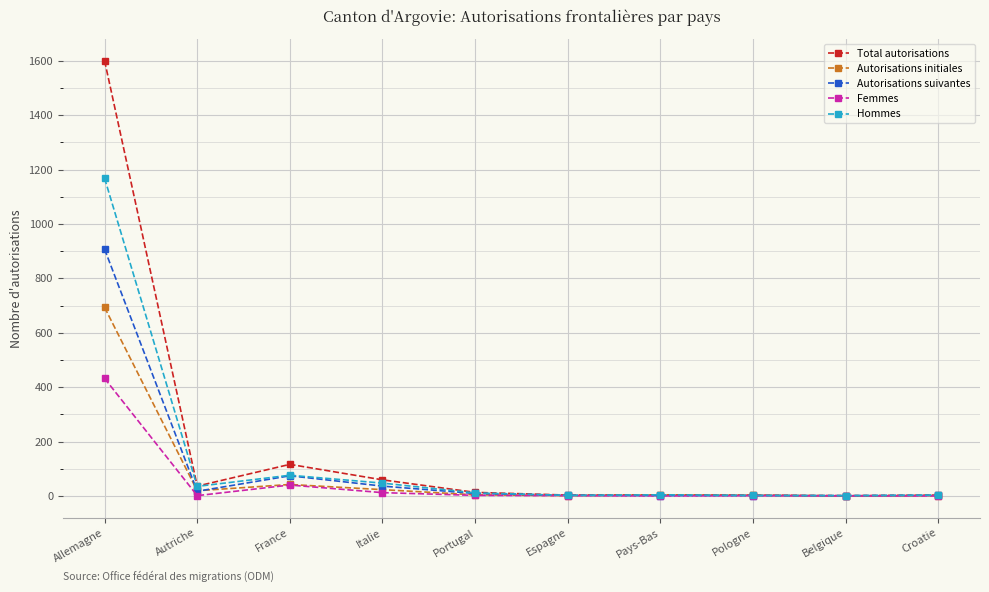

What are all the series names shown in the legend?

Total autorisations, Autorisations initiales, Autorisations suivantes, Femmes, Hommes